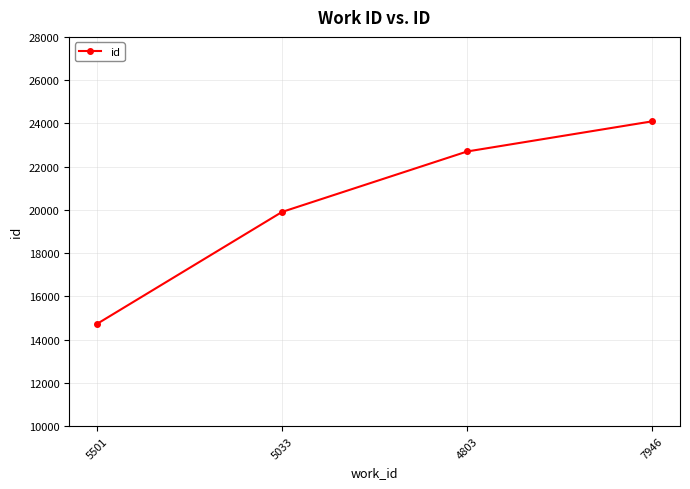

What value does the data have at 5501, to the nearest 10?

14720